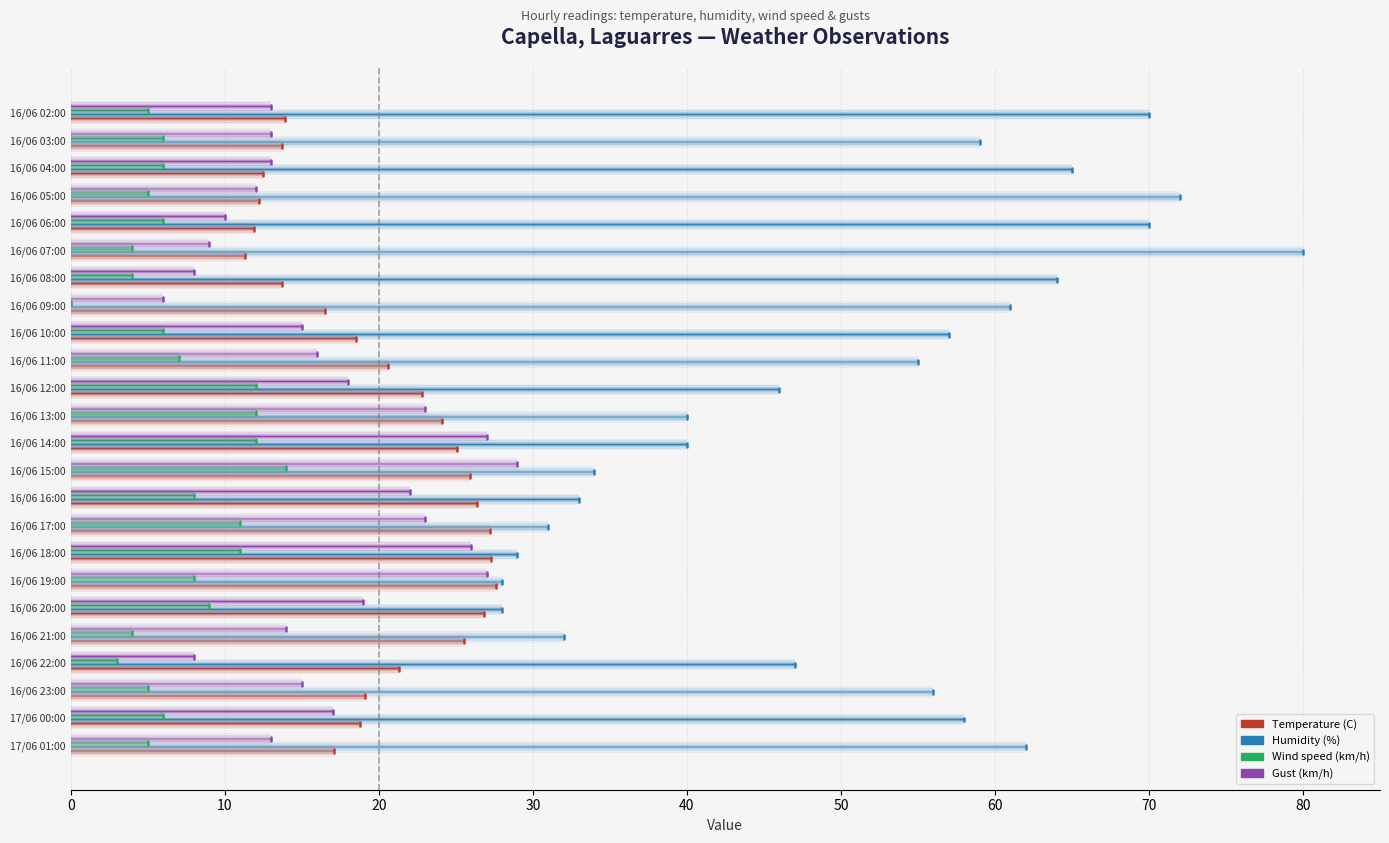

What is the value of the Gust (km/h) bar at the 20th from the left?

10.0